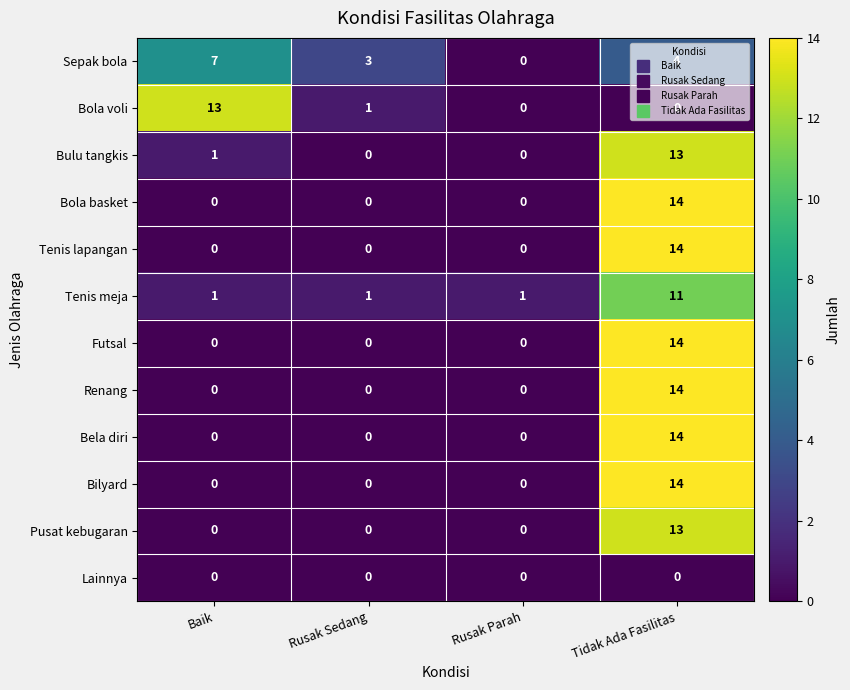

What is the greatest value displayed?

14